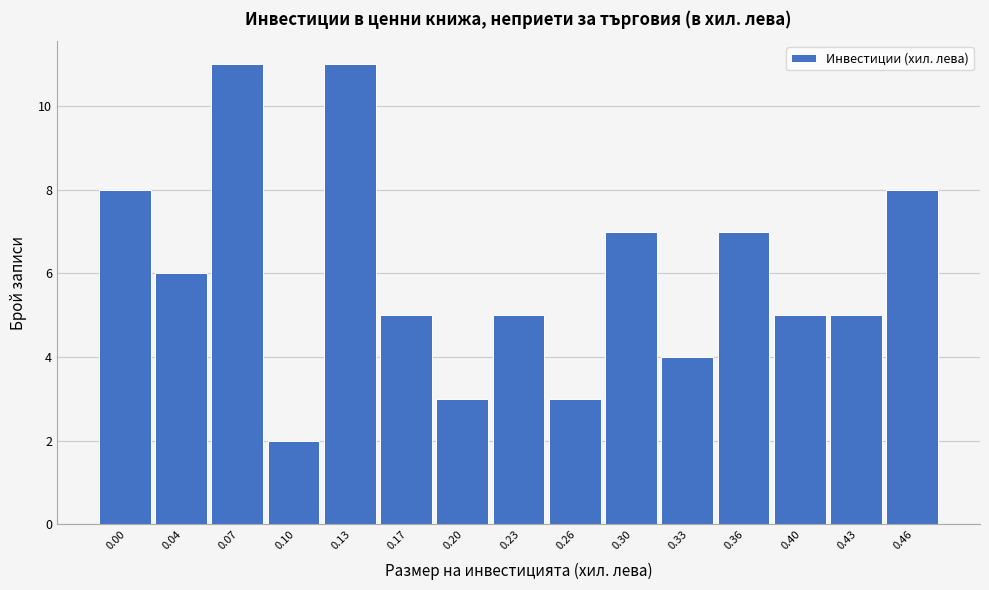

Reading left to right, transcribe all the data shown in this chart.

8	6	11	2	11	5	3	5	3	7	4	7	5	5	8